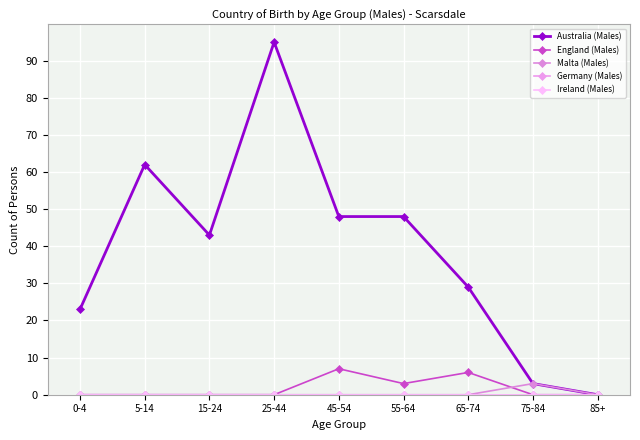

Between 15-24 and 25-44, which is larger?

25-44